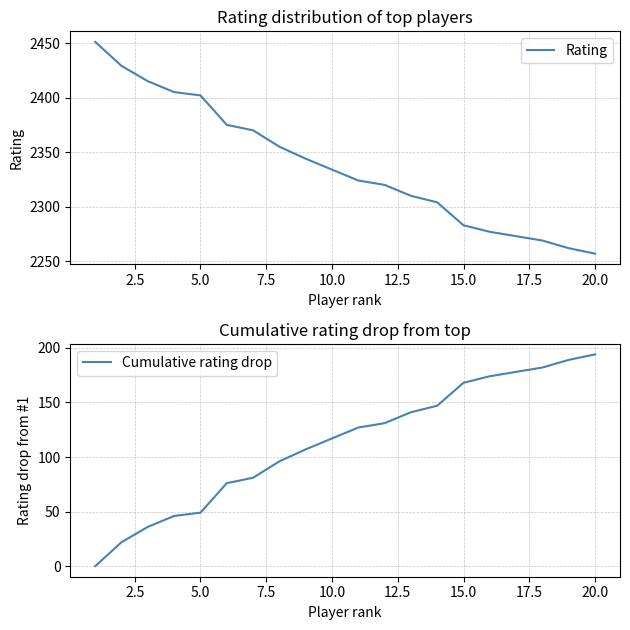

Does the chart display data point markers on the line(s)?

No